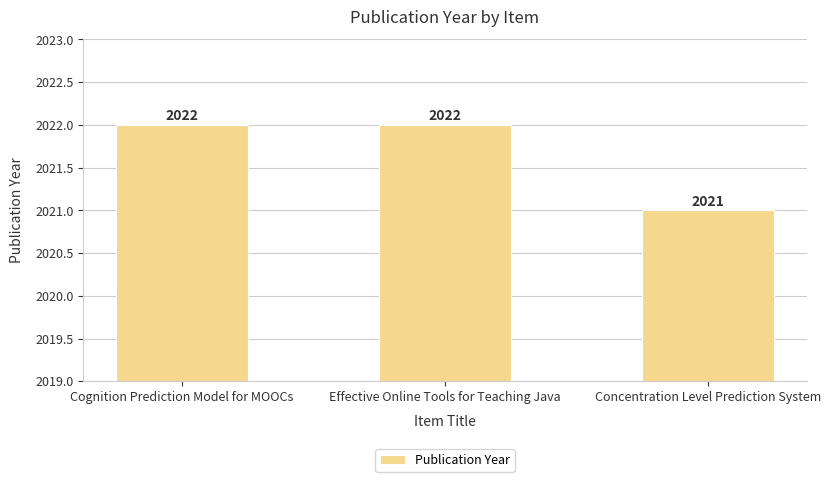

The value at Cognition Prediction Model for MOOCs is 2022. True or false?

True